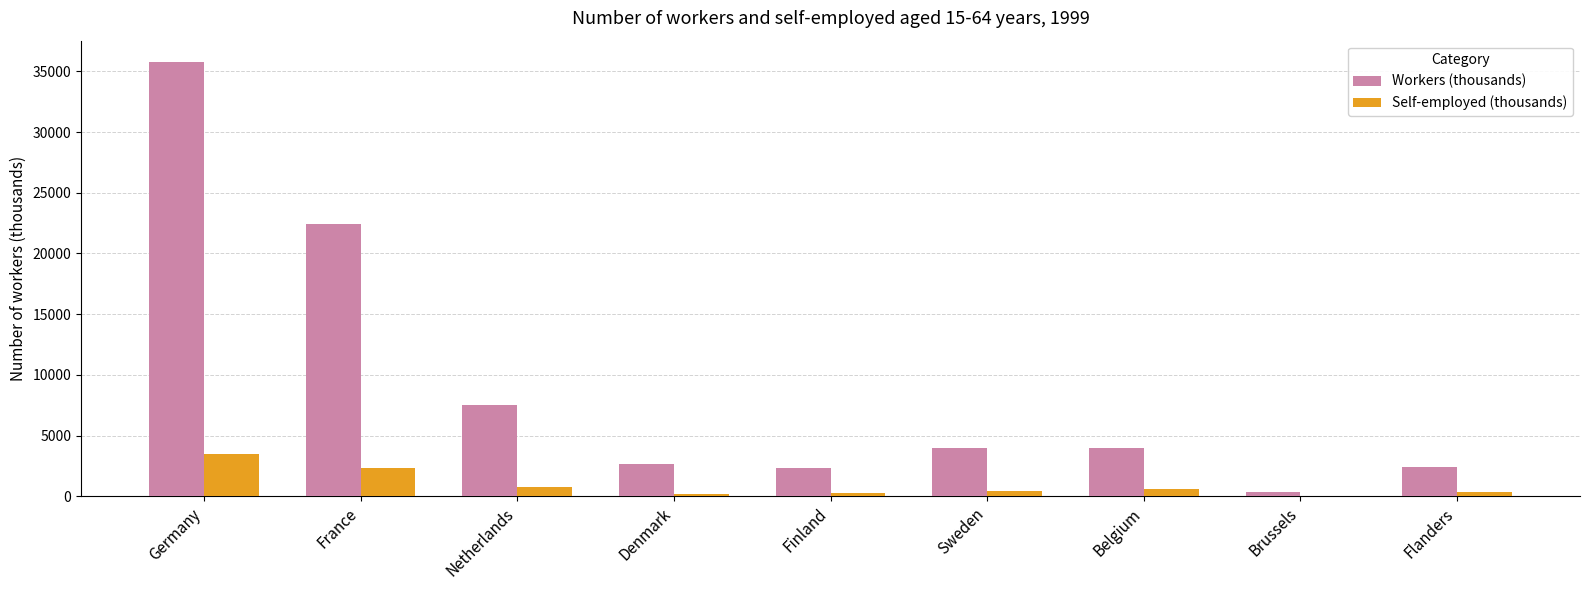

Are the bars grouped side by side (vs. stacked)?

Yes